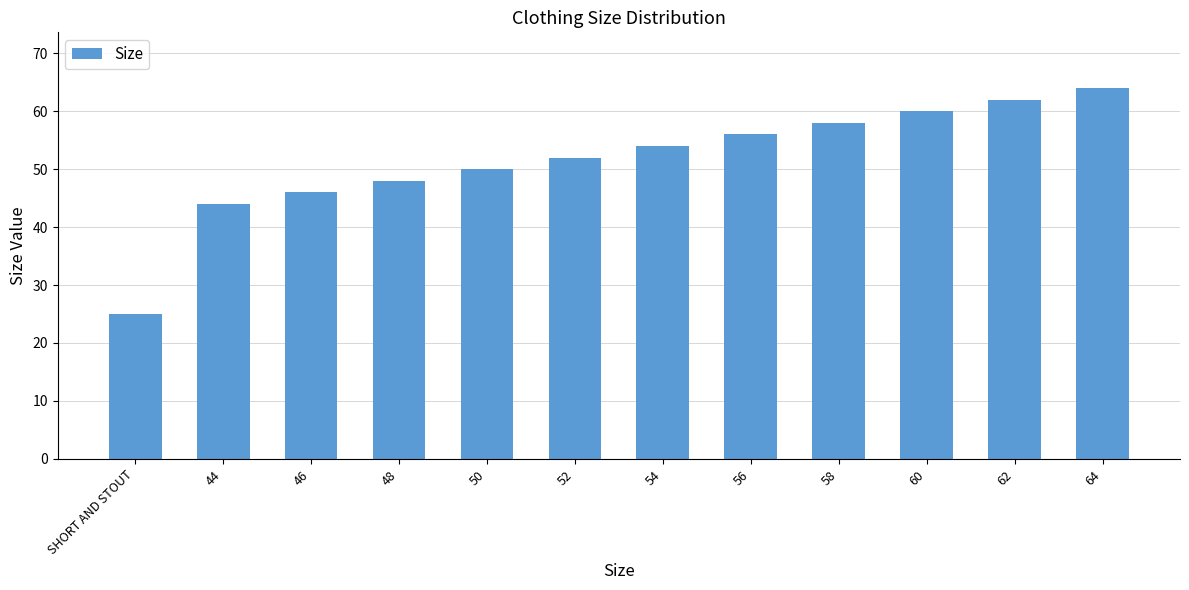

How many bars are there in total?

12